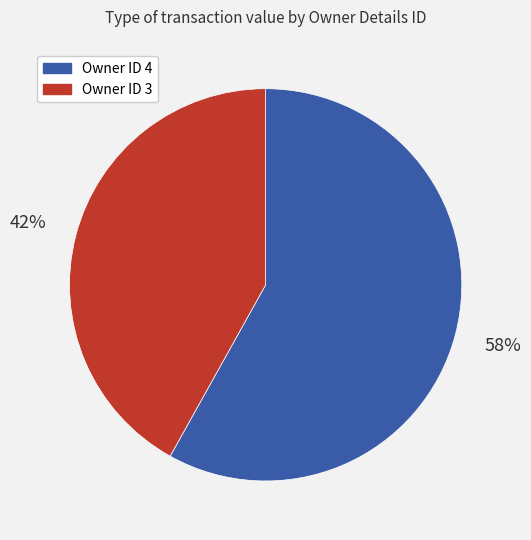

To the nearest percent, what is the average slice percentage?

50%